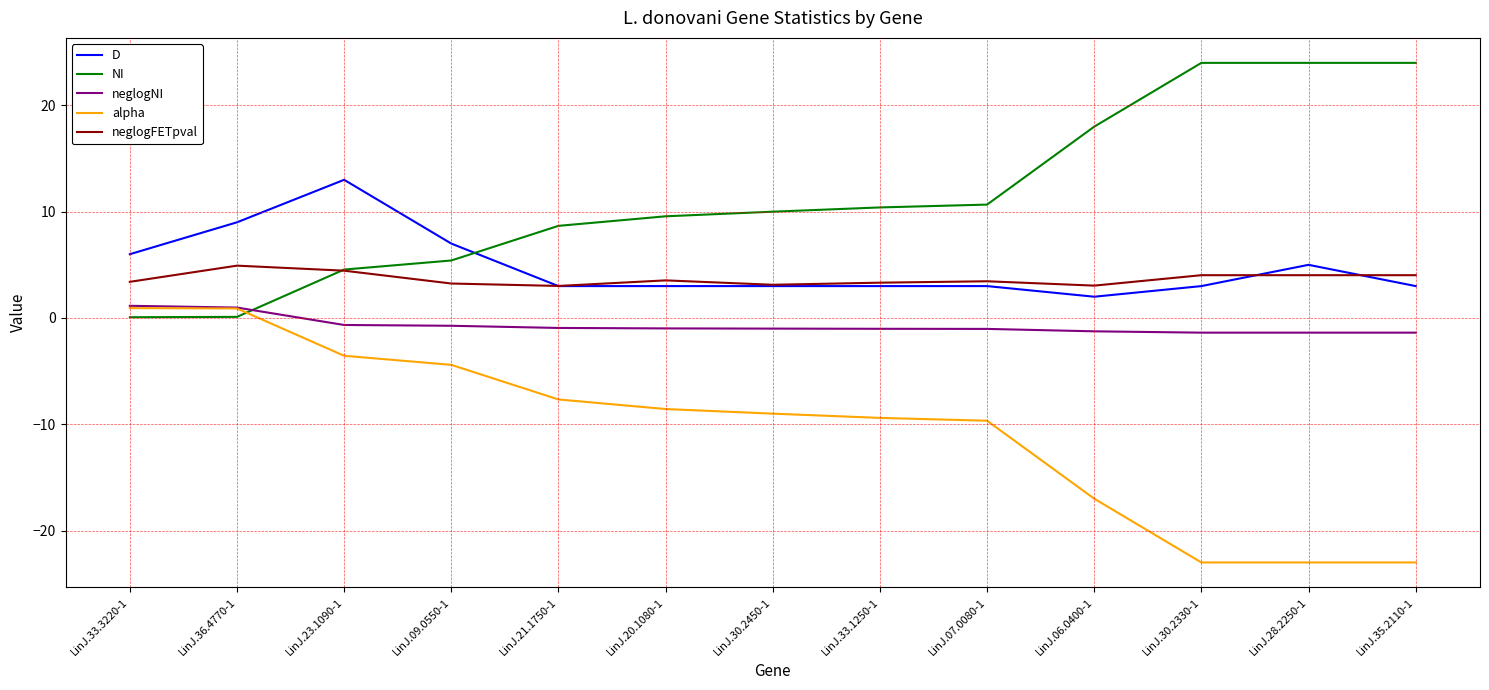

The value of alpha at LinJ.06.0400-1 is -17.0. True or false?

True